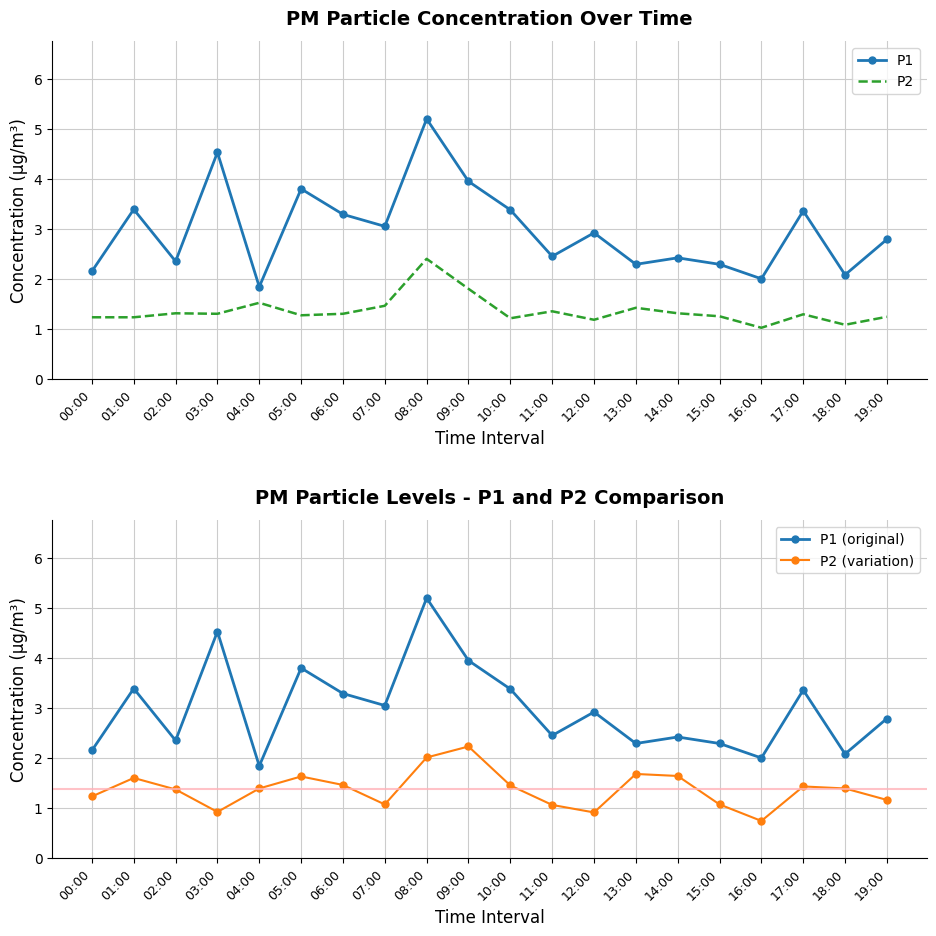

True or false: P1 (original) and P2 (variation) intersect in this chart.

False